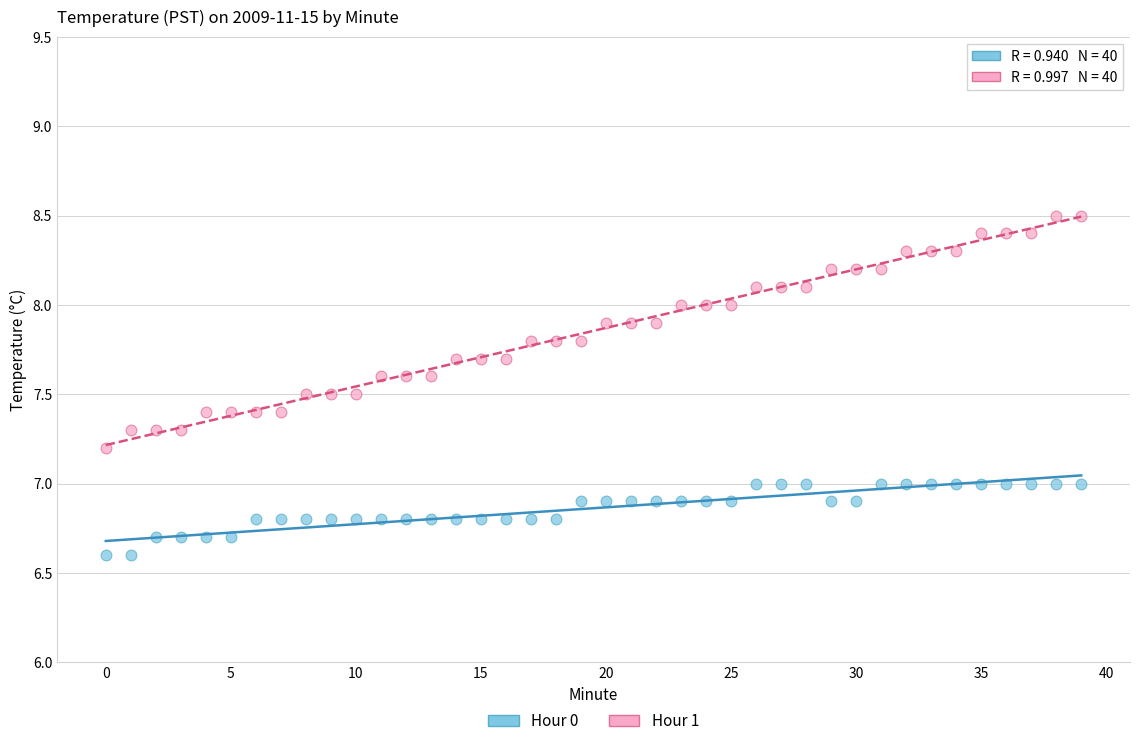

Across all data points, what is the range of Y values (max minus min)?

1.9